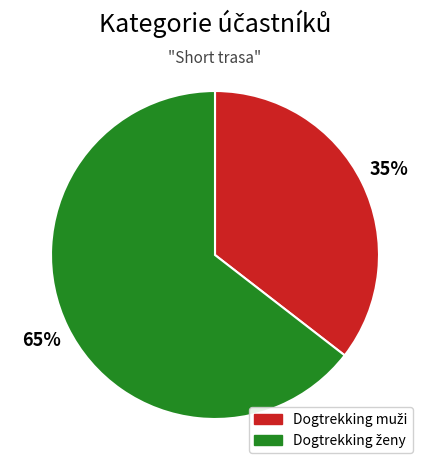

Is there any slice that represents more than half of the pie?

Yes